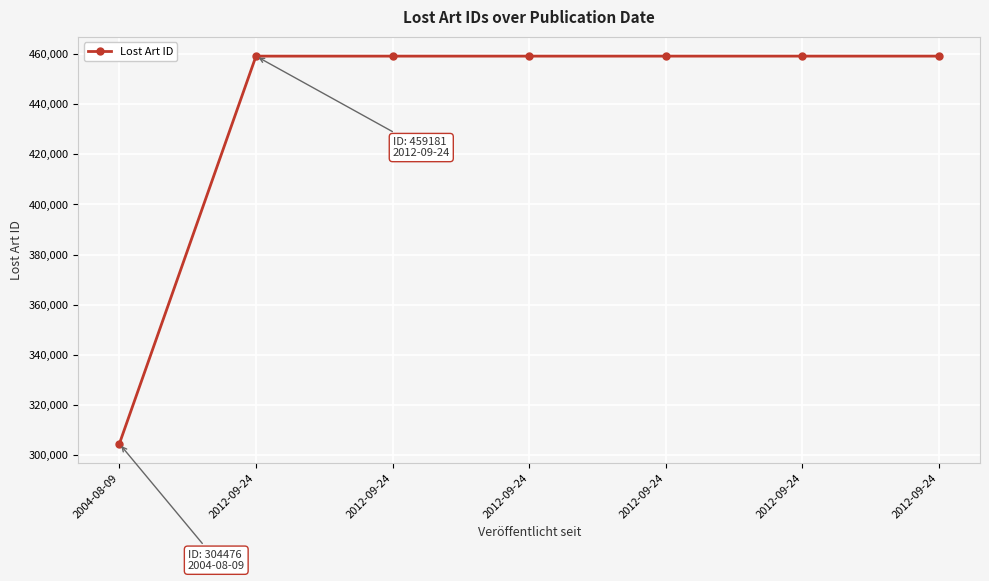

How many data points are less than 459183?

3